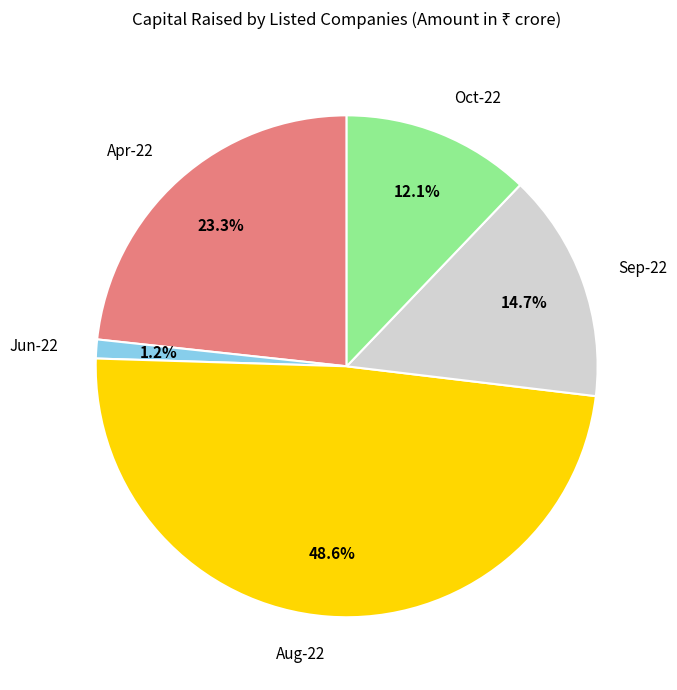

What percentage is the Jun-22 slice, to the nearest percent?

1%